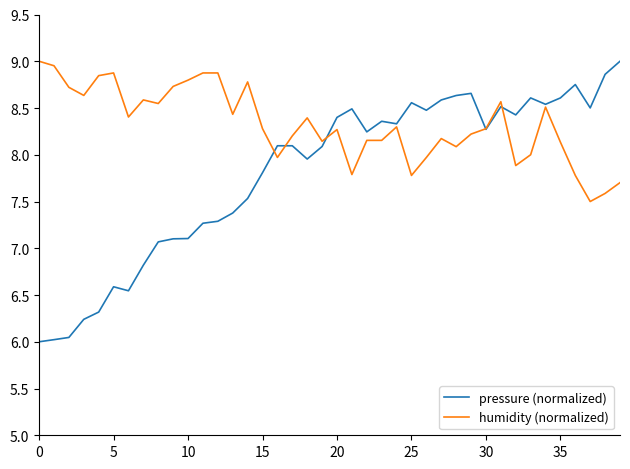

Which series has the largest total across all categories?

humidity (normalized)